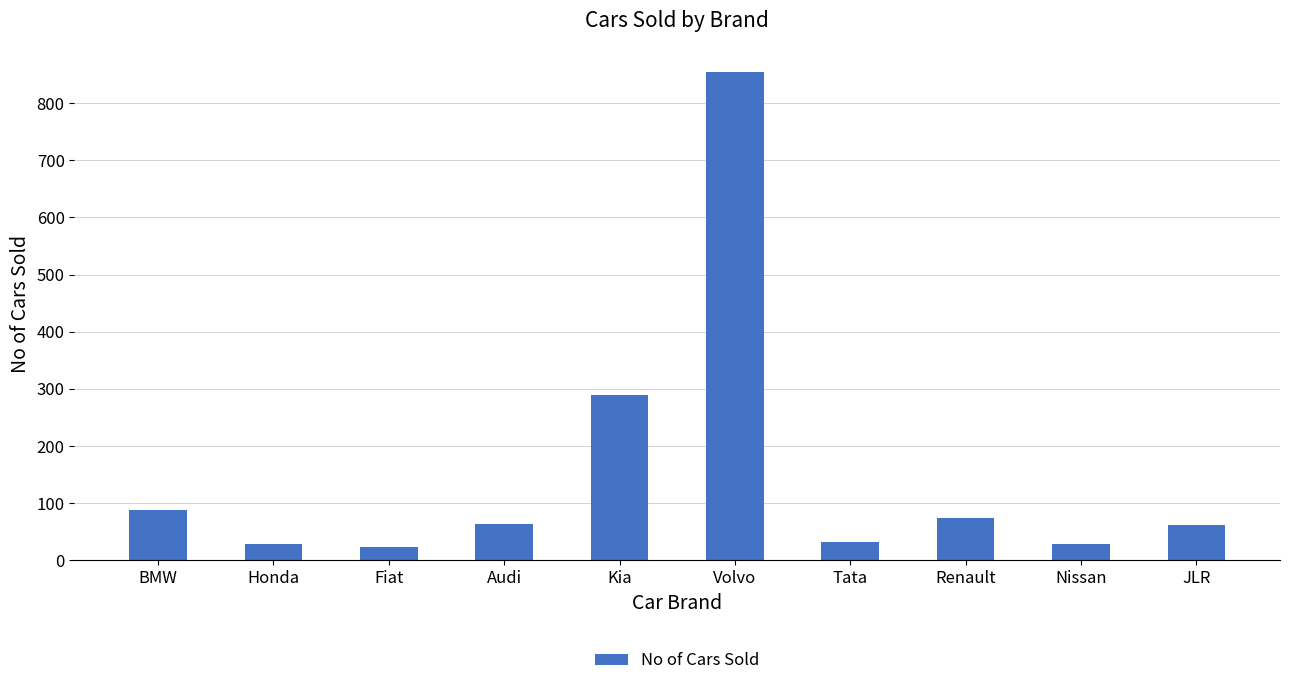

What is the difference between the maximum and second lowest values?

826